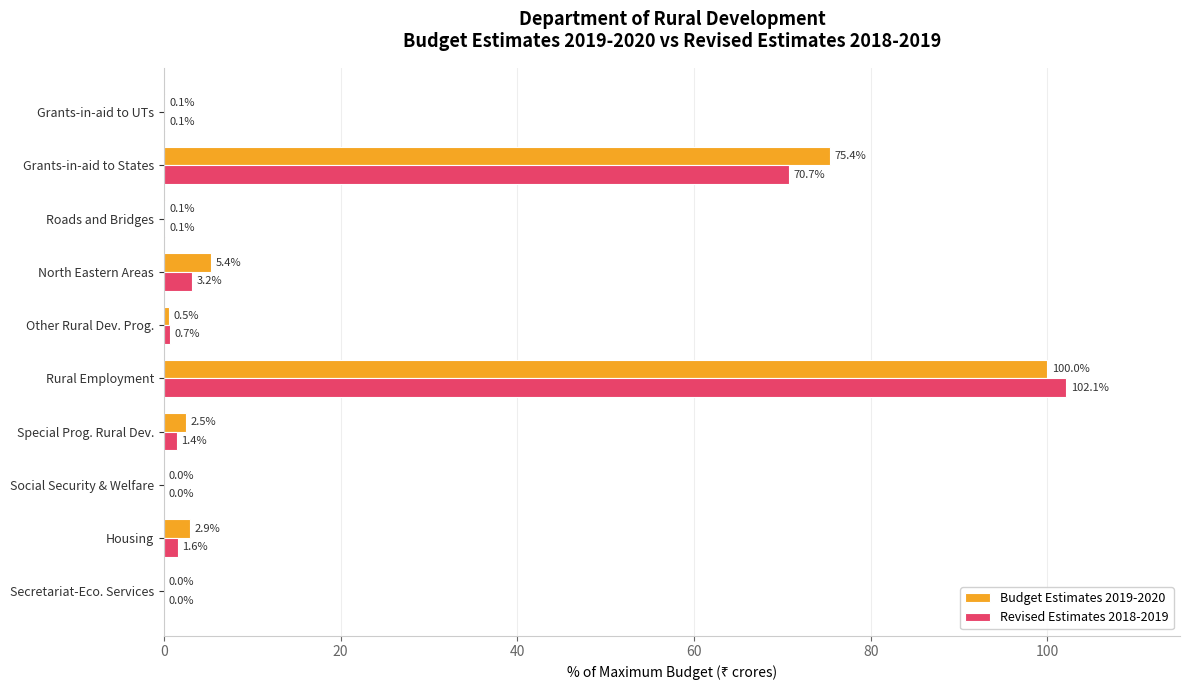

Which series has the largest total across all categories?

Budget Estimates 2019-2020